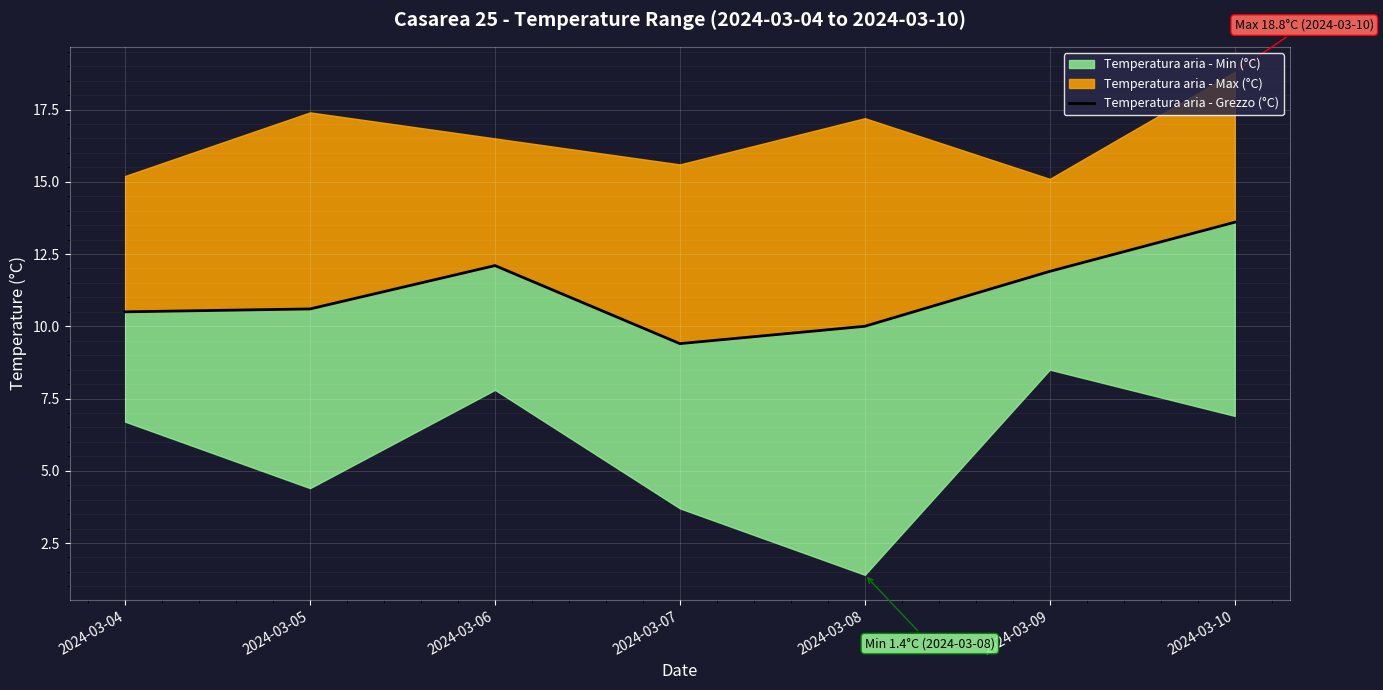

List the labels in order of value, smallest first.

2024-03-07, 2024-03-08, 2024-03-04, 2024-03-05, 2024-03-09, 2024-03-06, 2024-03-10